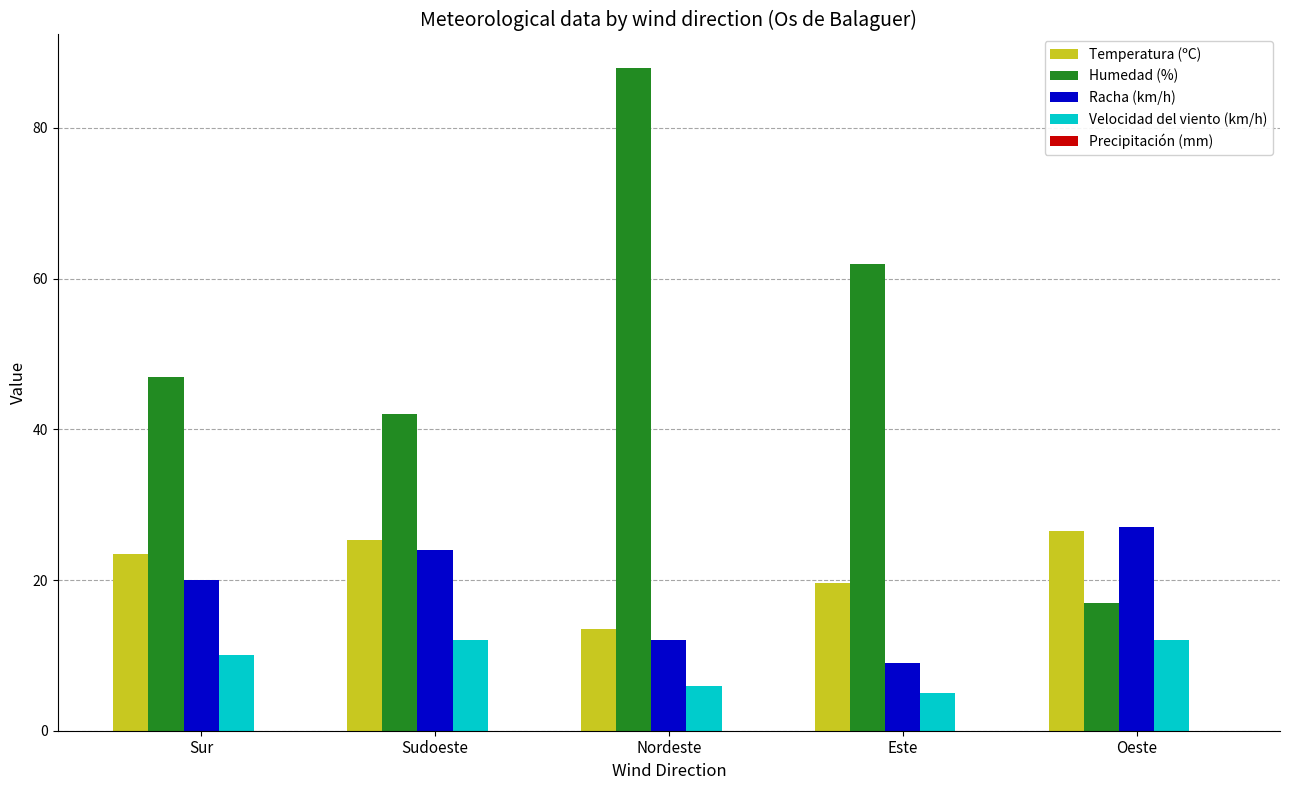

At how many categories does at least one series exceed 45?

3